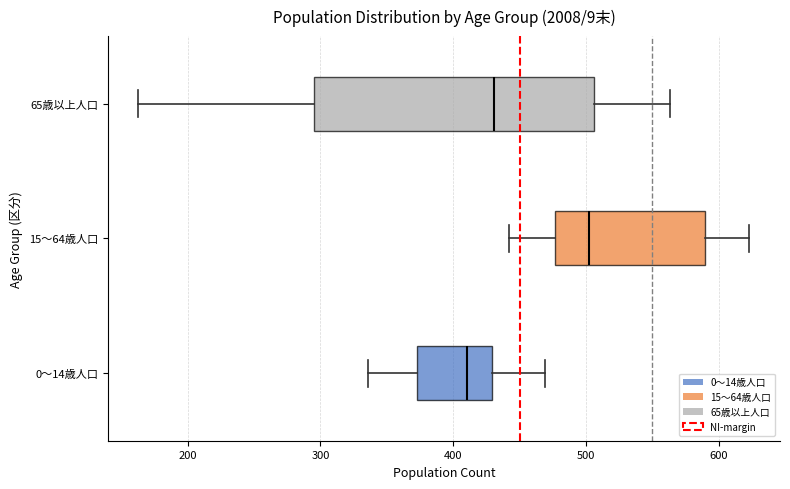

Which box's median line is the furthest to the right?

15～64歳人口